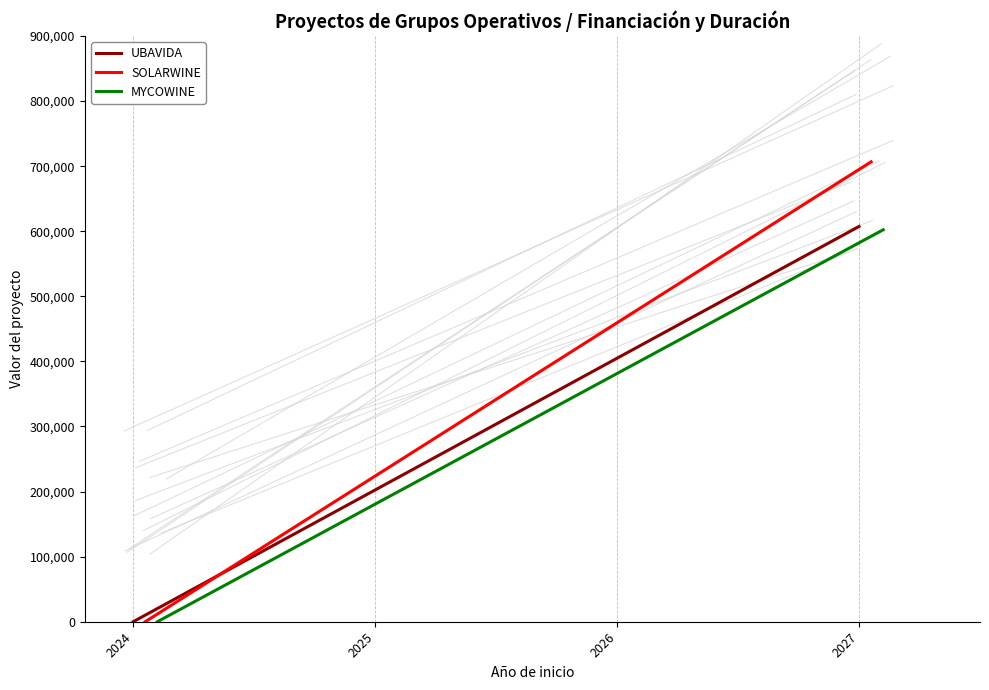

What is the average value of the MYCOWINE series?

301147.7